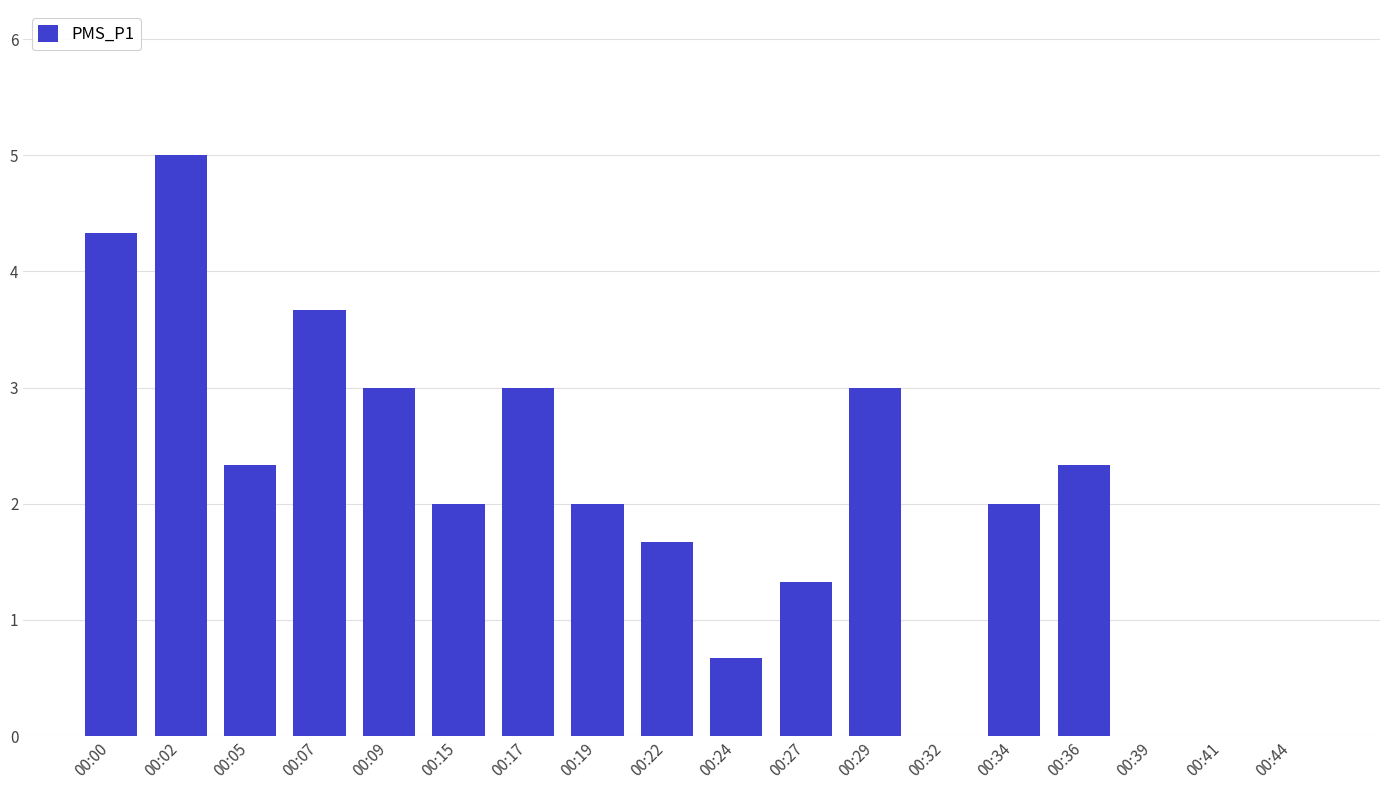

The chart shows a value of -1.8 at 00:32. True or false?

False